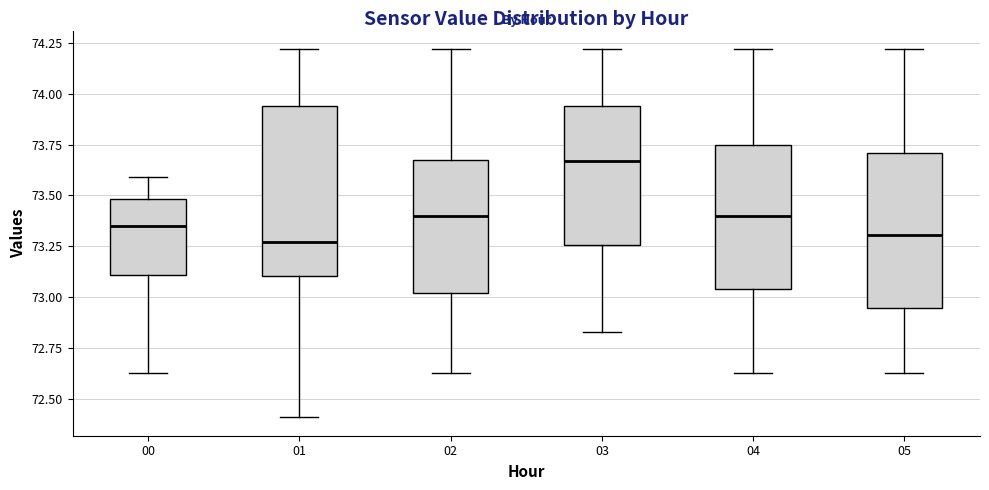

Which box is the tallest, from its lower edge to its upper edge?

01